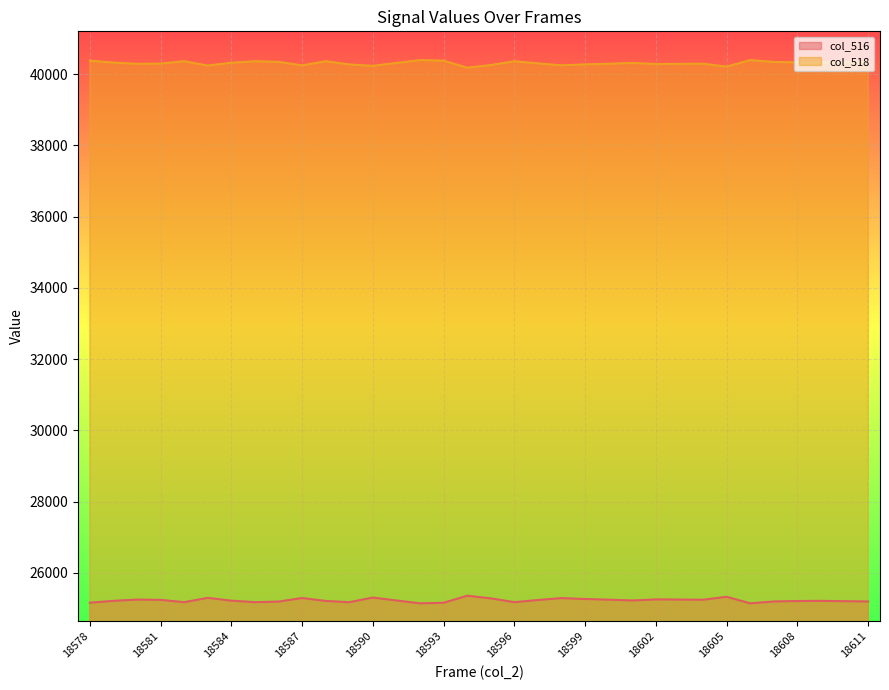

Rank the series by their maximum value, from lowest to highest.

col_516, col_518